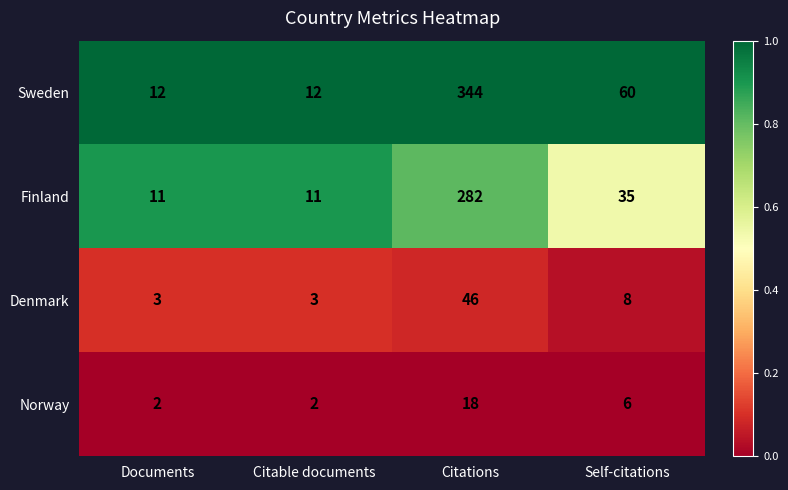

Which series has the largest total across all categories?

Sweden